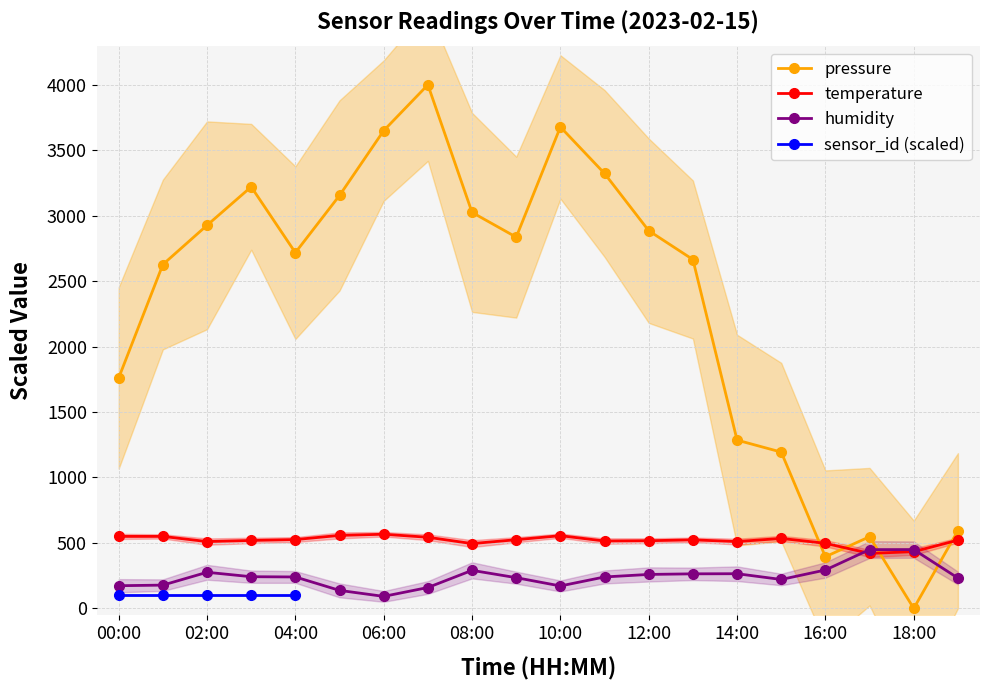

How many data points in humidity are less than 240?

9